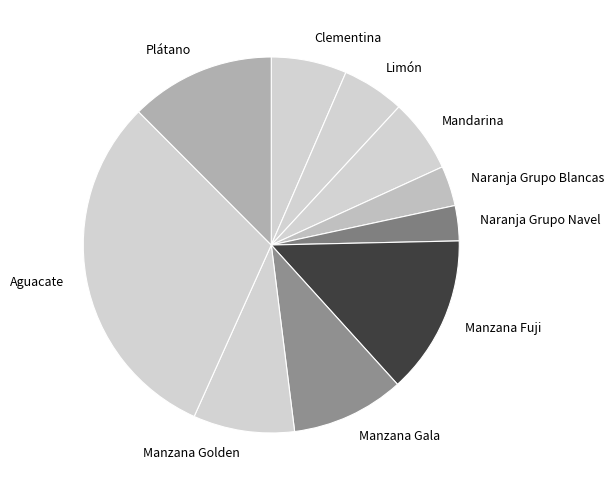

Do Limón and Plátano together represent more than half of the pie?

No